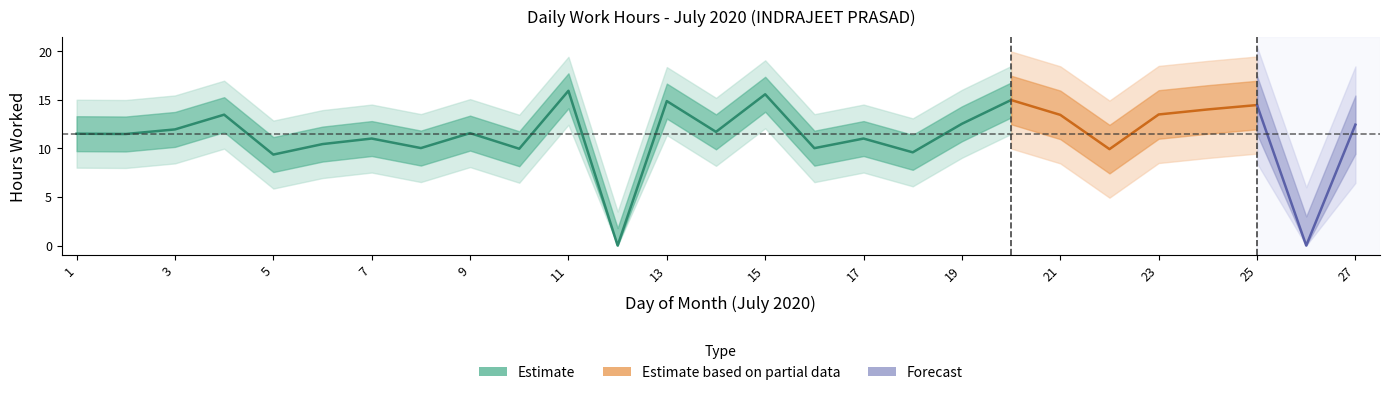

Does the chart display data point markers on the line(s)?

No